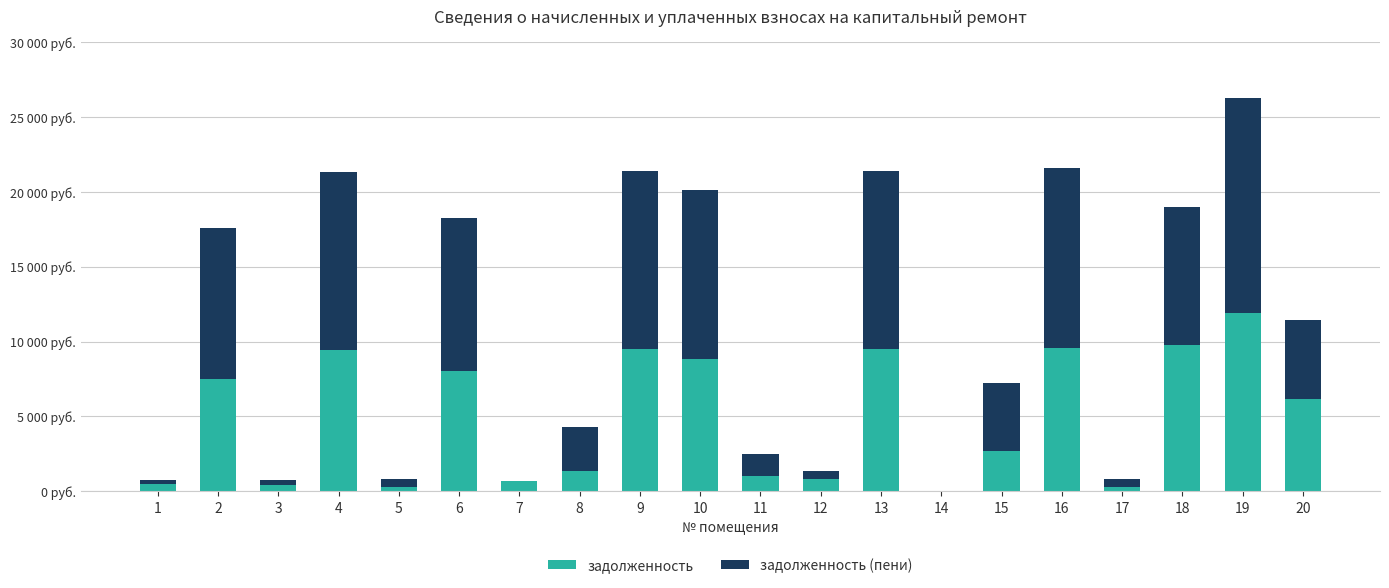

What are all the series names shown in the legend?

задолженность, задолженность (пени)